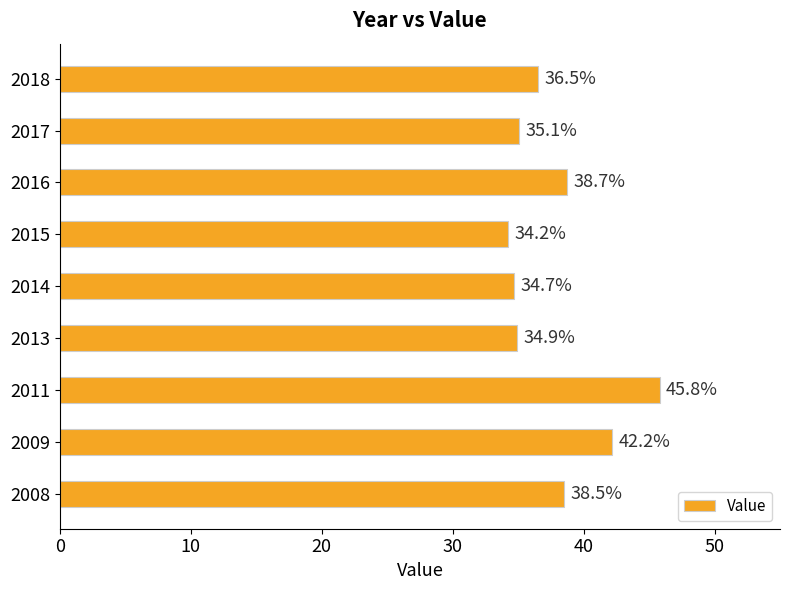

The chart shows a value of 12.3 at 2016. True or false?

False